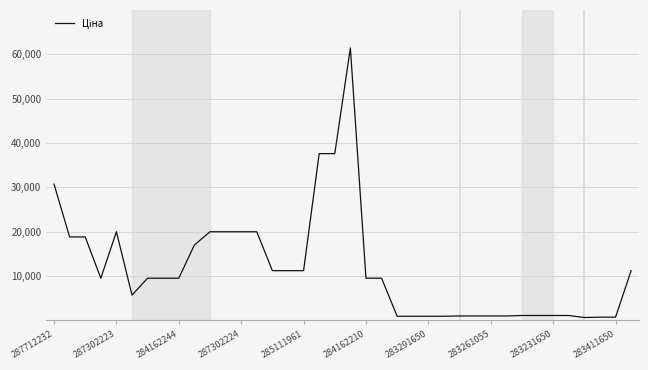

What is the maximum value shown in the chart?

61434.3